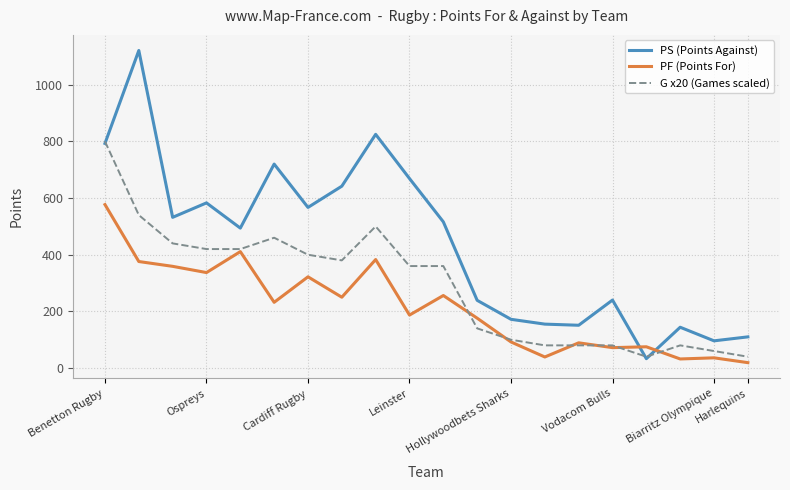

Which series has the largest range (max minus min)?

PS (Points Against)